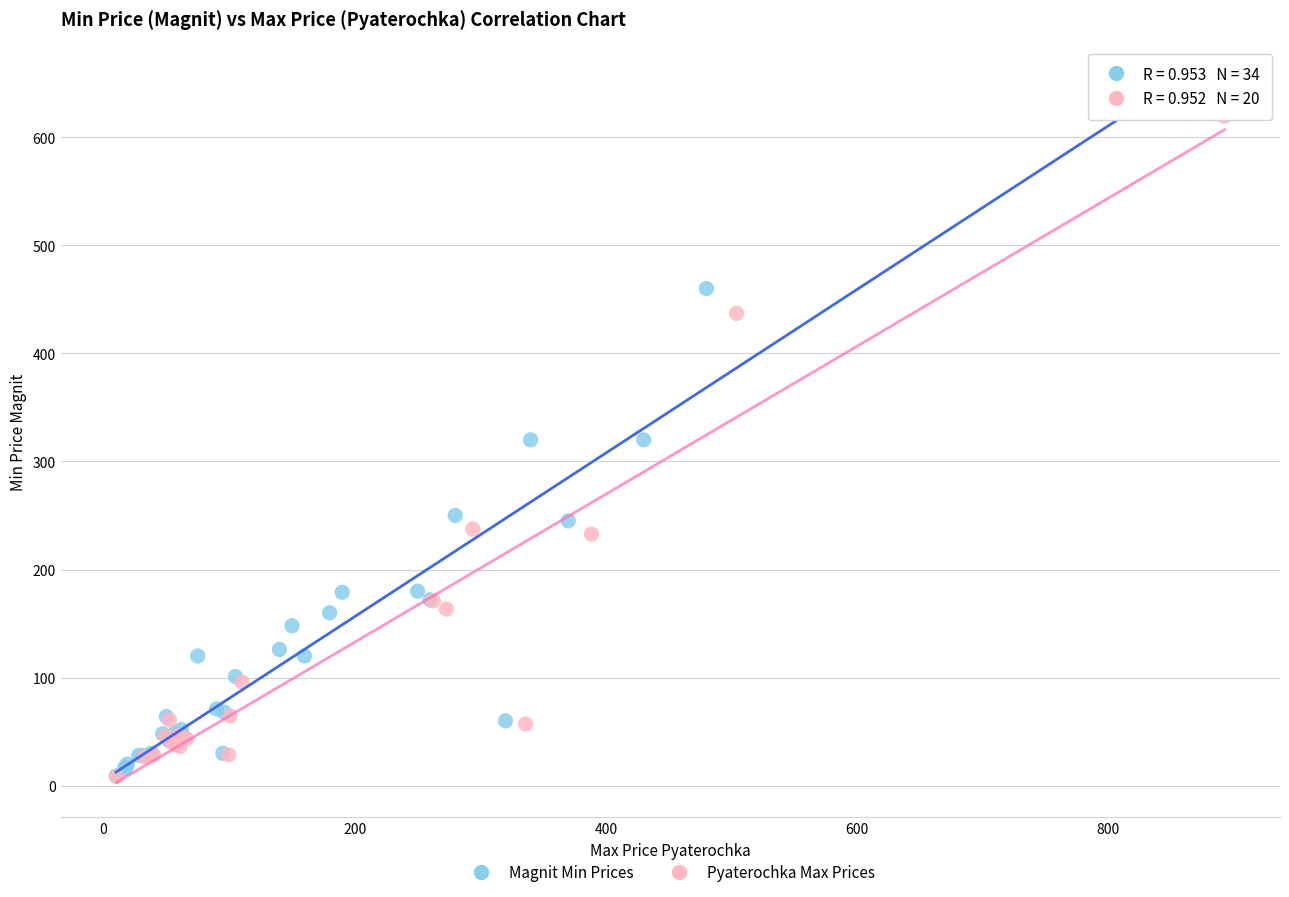

Which series has the largest Y range (max minus min)?

Magnit Min Prices